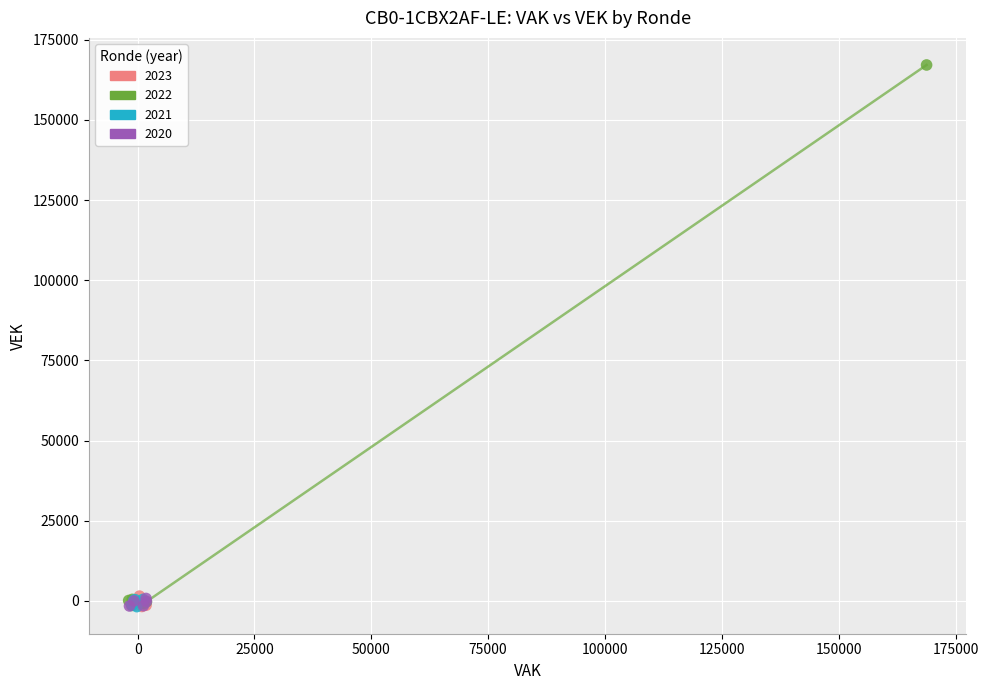

Which series contains the highest Y value?

2022